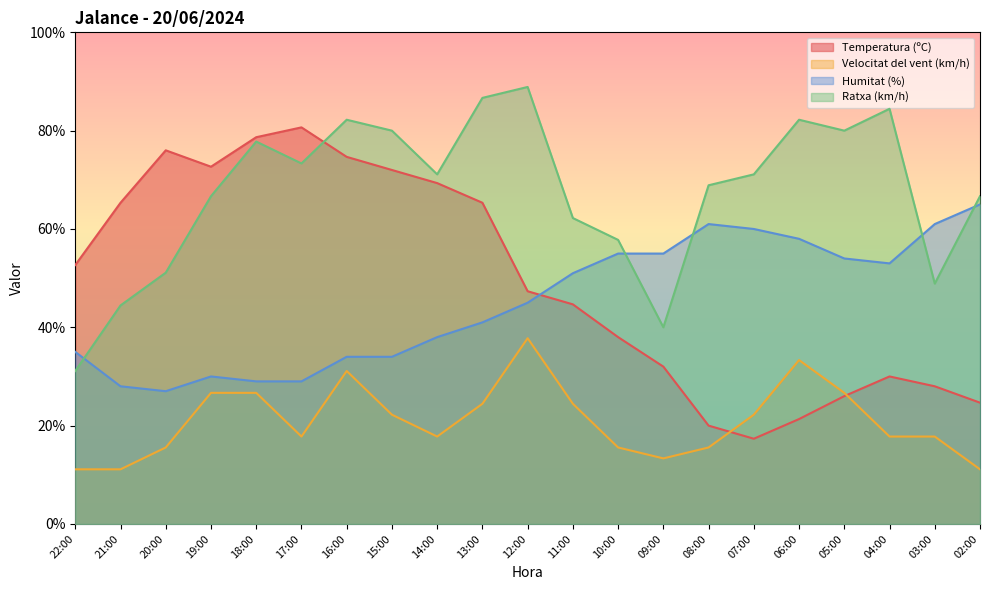

Which series ends up on top after the final intersection of Ratxa (km/h) and Temperatura (ºC)?

Ratxa (km/h)